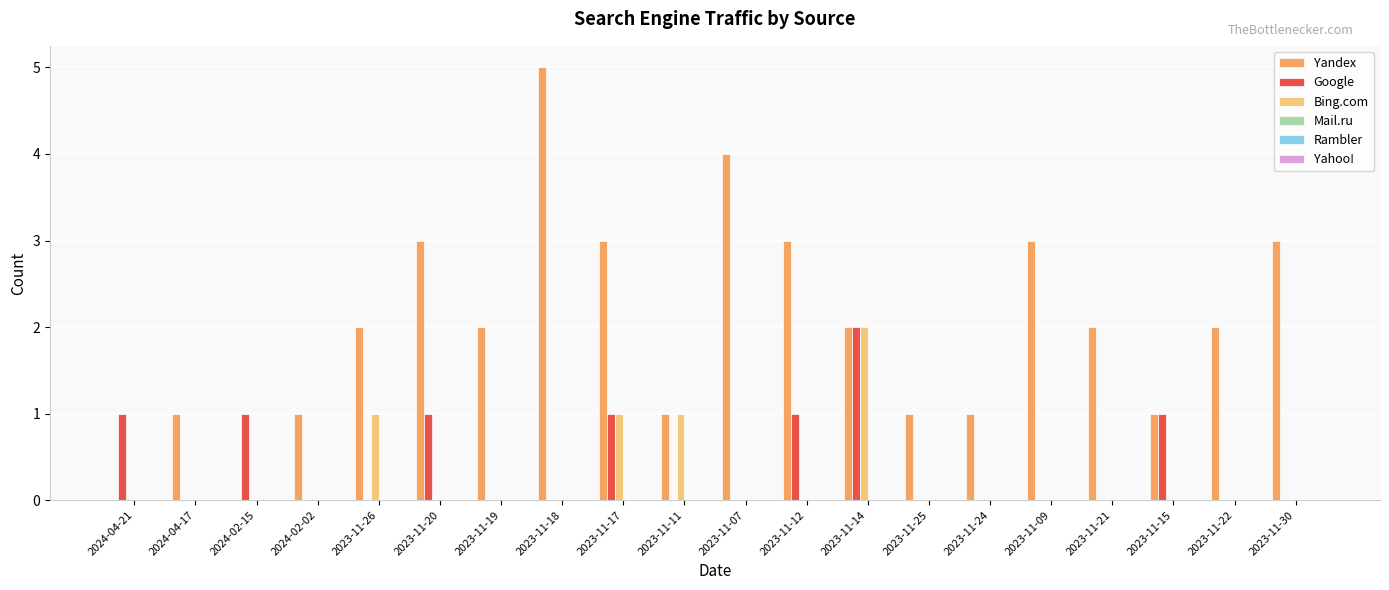

Which series changed the most between 2024-04-21 and 2023-11-07?

Yandex